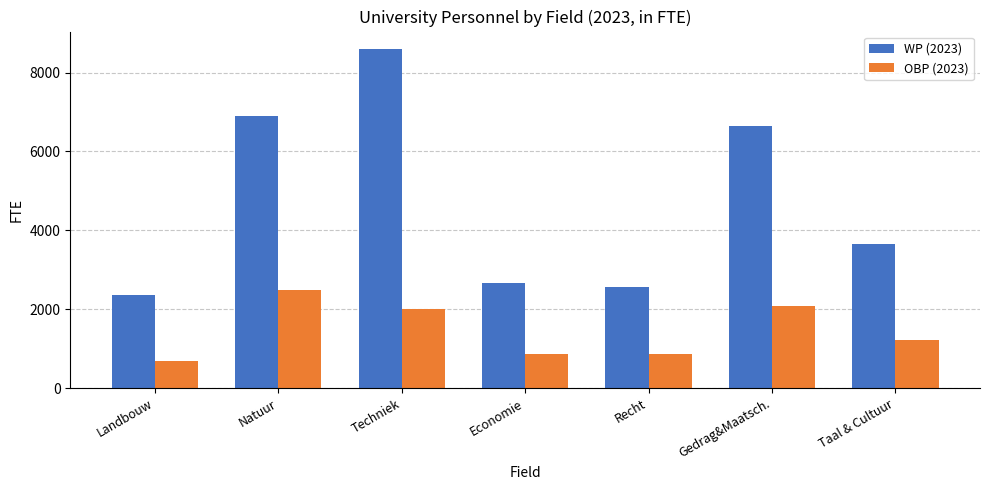

True or false: OBP (2023) has a value of 2079.8 at Gedrag&Maatsch..

True